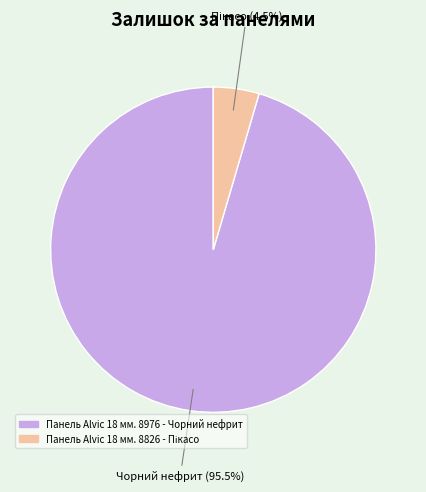

How many slices are in this pie chart?

2